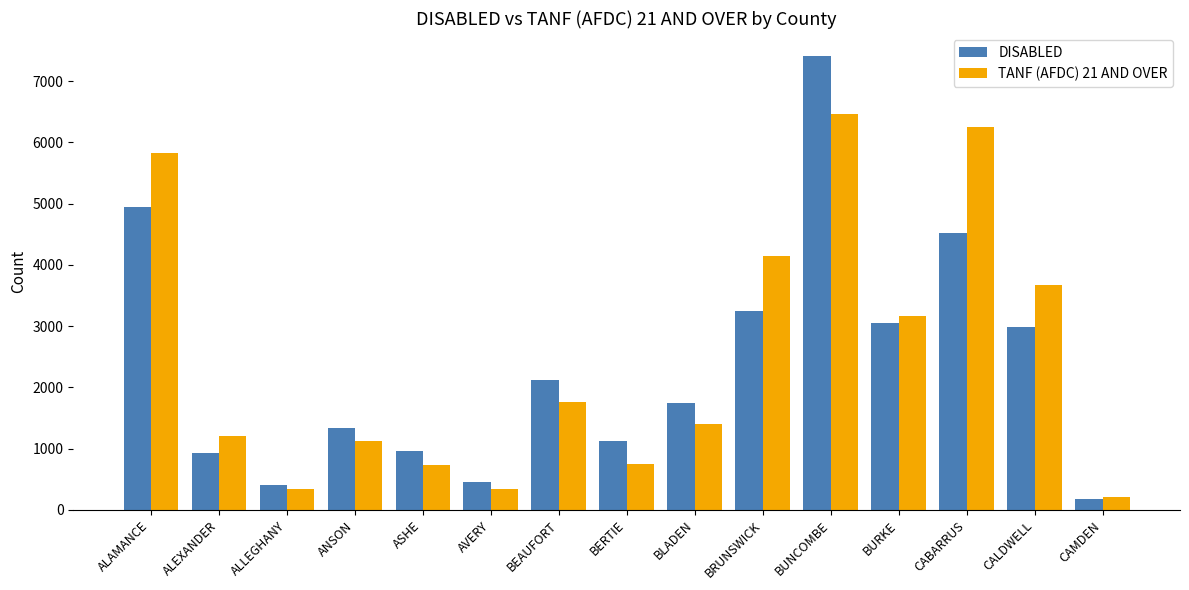

Which series has the largest range (max minus min)?

DISABLED